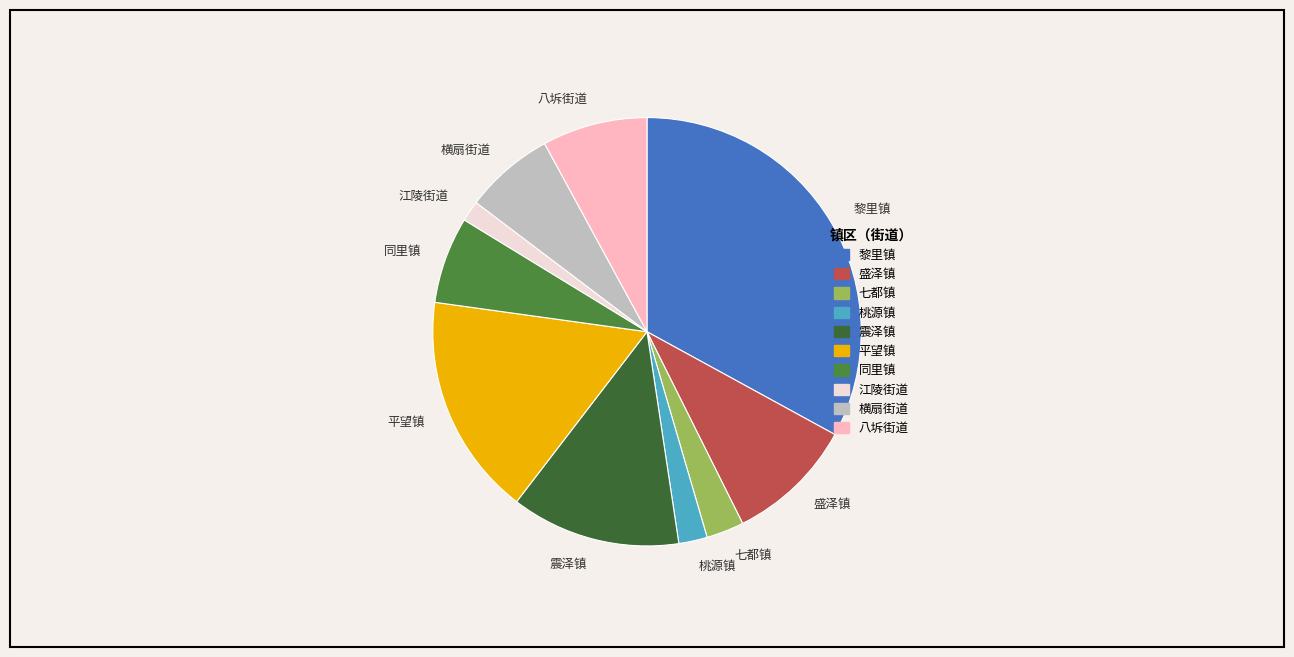

Which slice is the smallest?

江陵街道